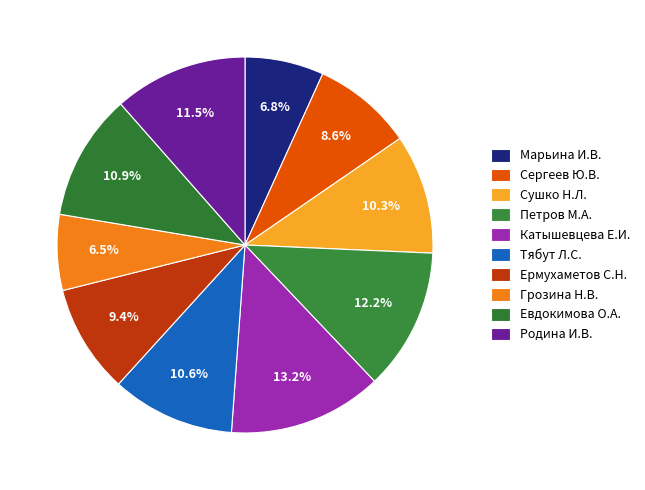

What is the total percentage of Грозина Н.В. and Тябут Л.С.?

17.1%